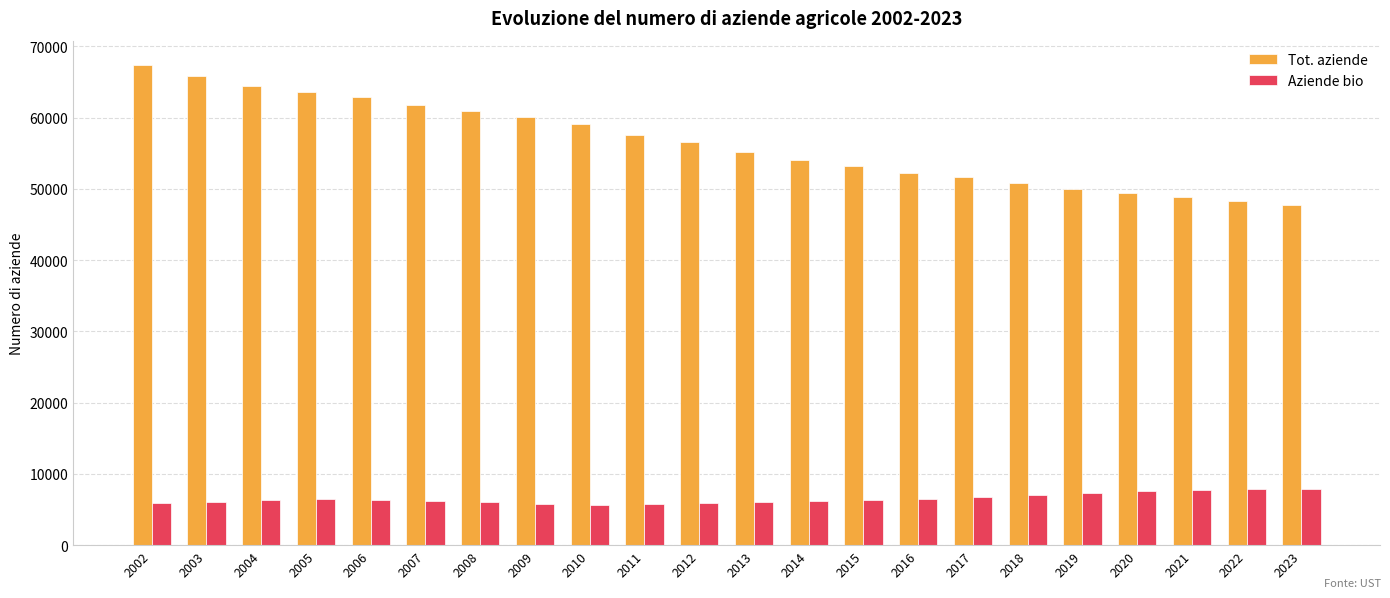

List the series in order of their overall mean, lowest first.

Aziende bio, Tot. aziende